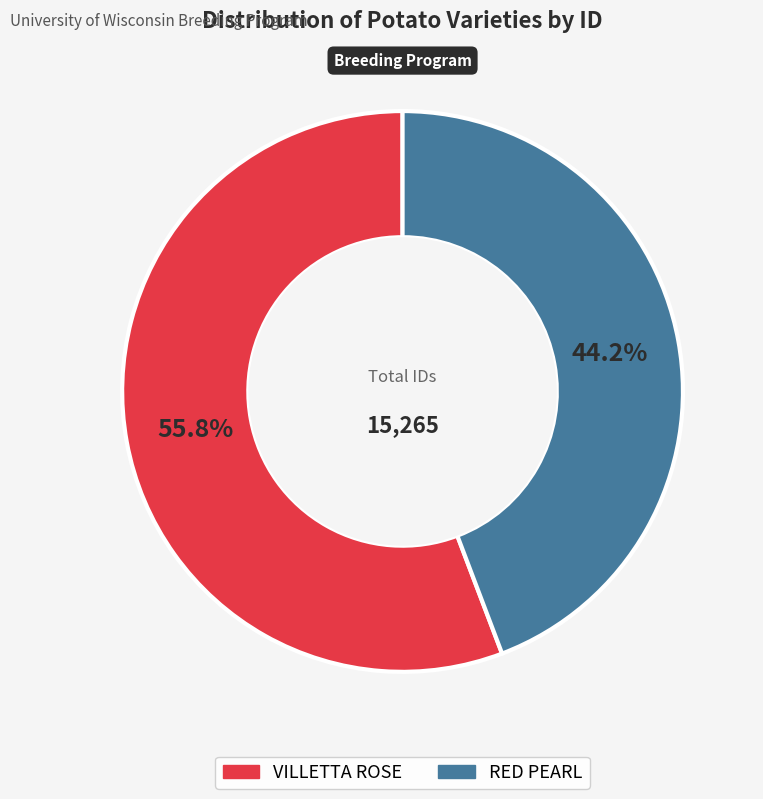

Which category has the biggest portion of the pie?

VILLETTA ROSE